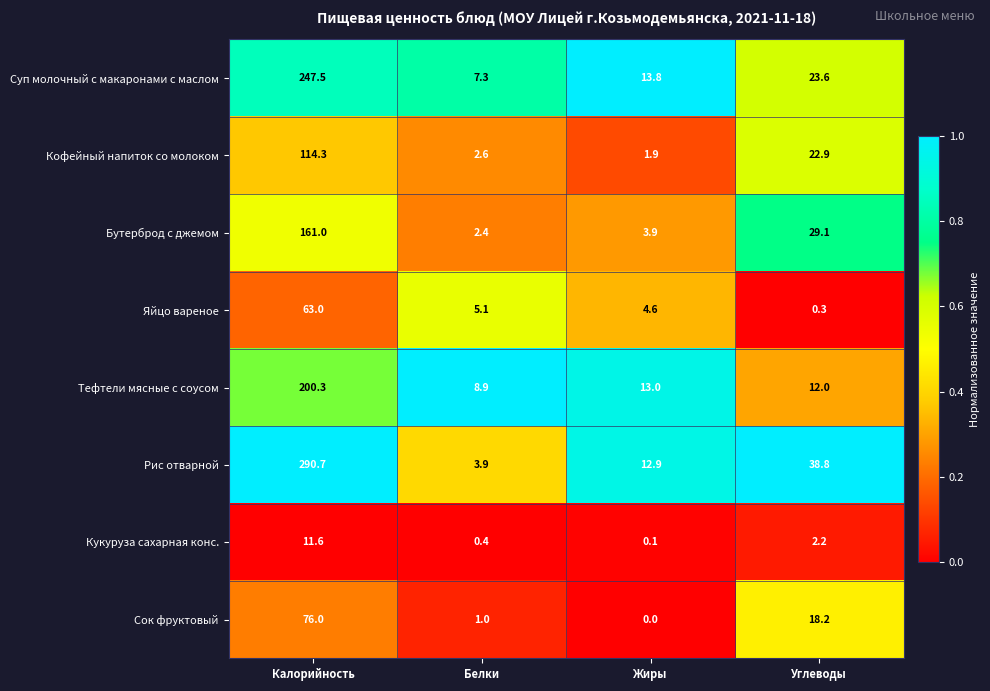

Rank the series by their maximum value, from highest to lowest.

Рис отварной, Суп молочный с макаронами с маслом, Тефтели мясные с соусом, Бутерброд с джемом, Кофейный напиток со молоком, Сок фруктовый, Яйцо вареное, Кукуруза сахарная конс.